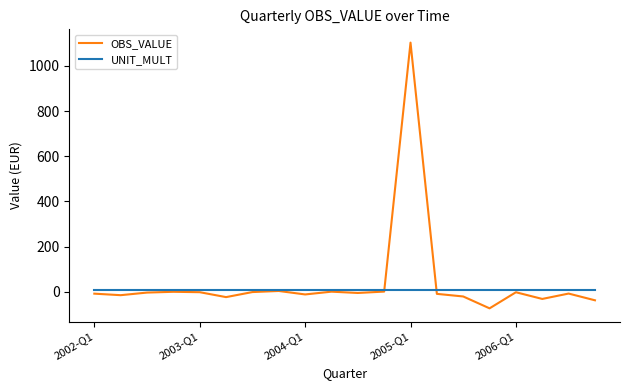

In OBS_VALUE, how many points are higher than both neighbors (excluding endpoints)?

6